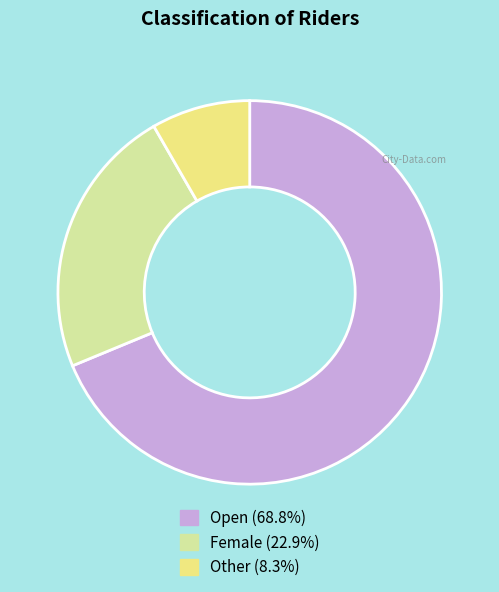

Combined, do Open (68.8%) and Other (8.3%) account for over 50%?

Yes